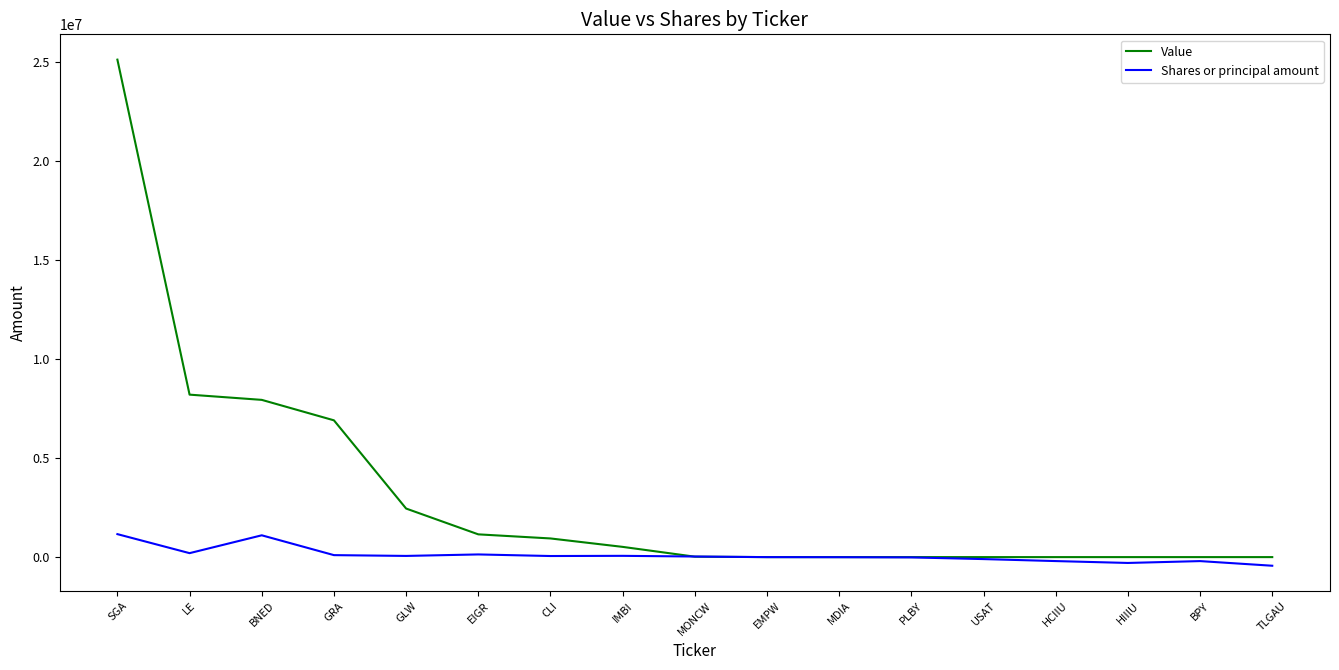

What is the greatest value displayed?

25139000